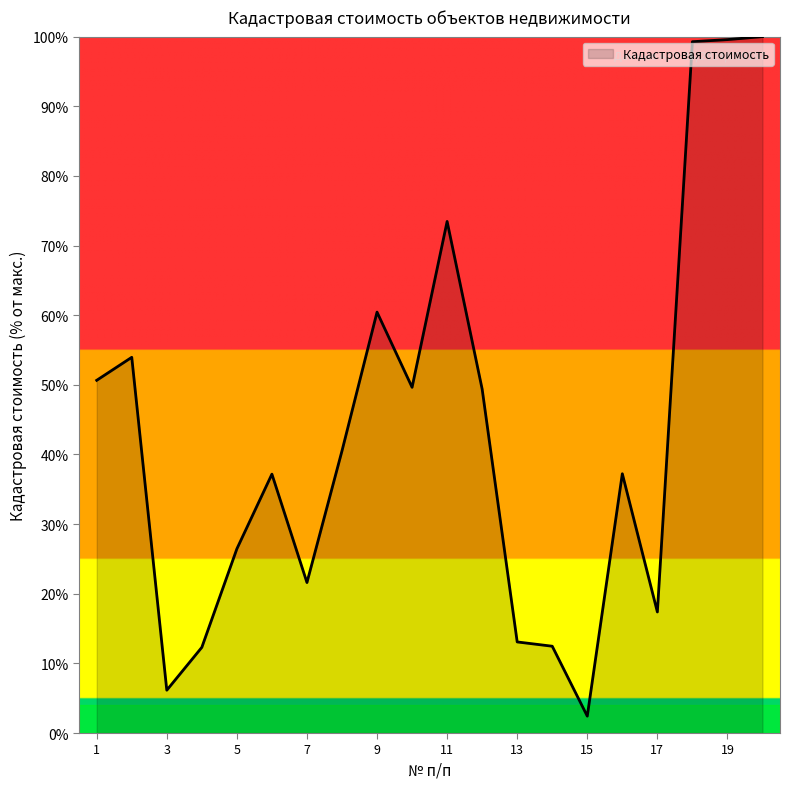

What is the greatest value displayed?

100.0